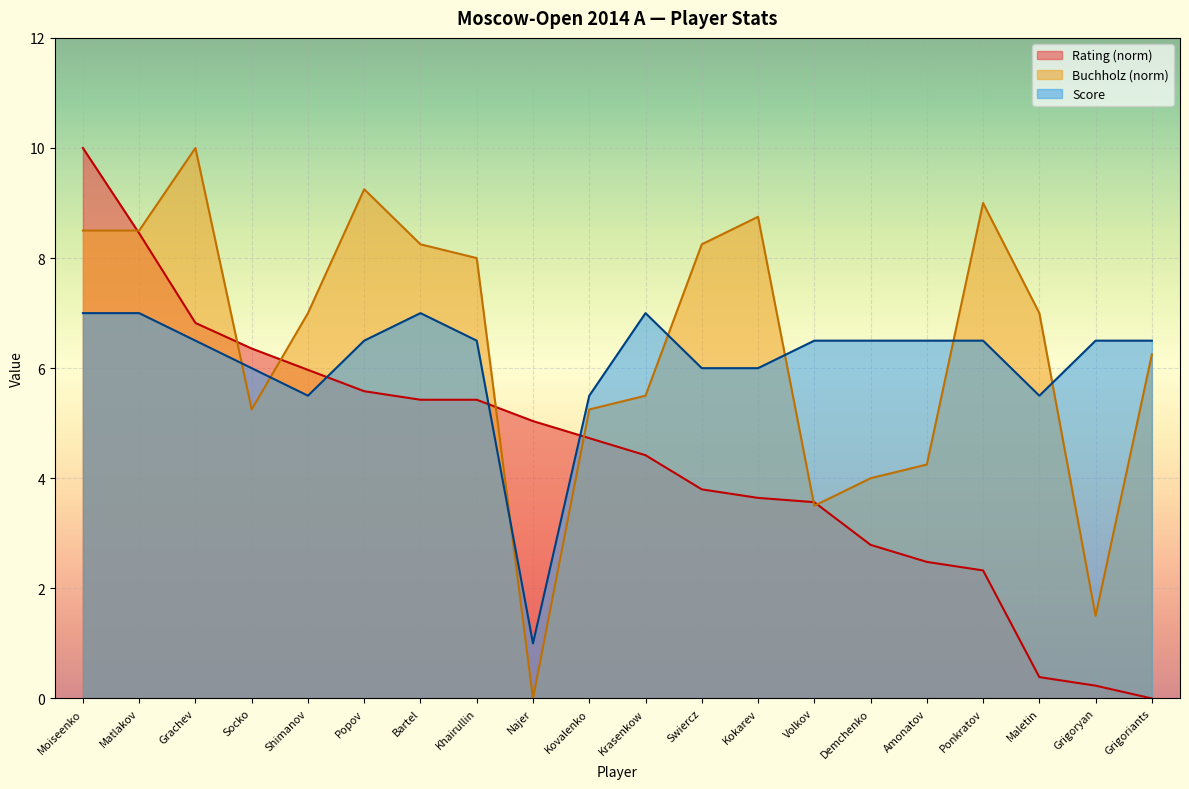

What is the average value of the Buchholz series?

6.4